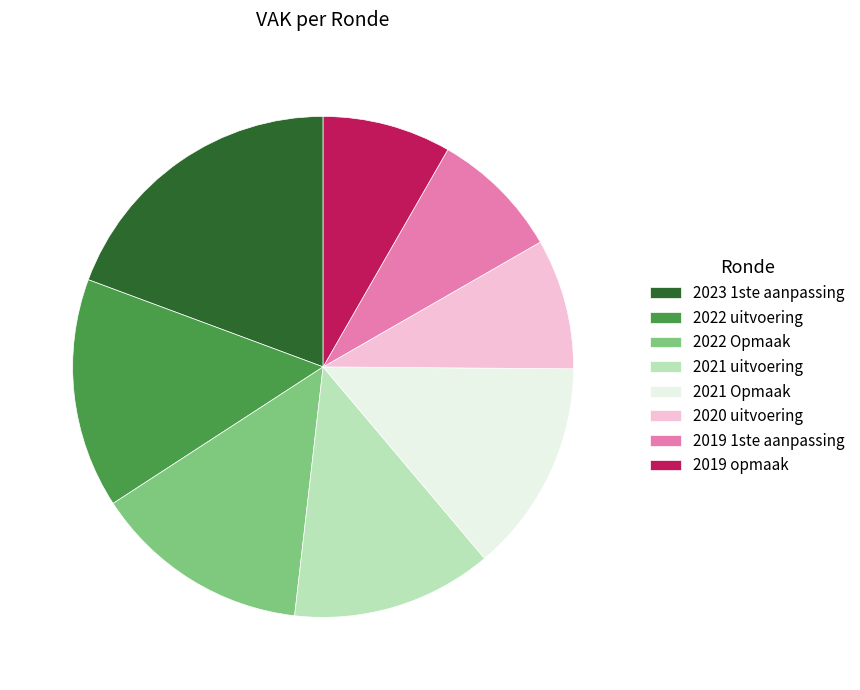

What is the largest slice in the pie chart?

2023 1ste aanpassing